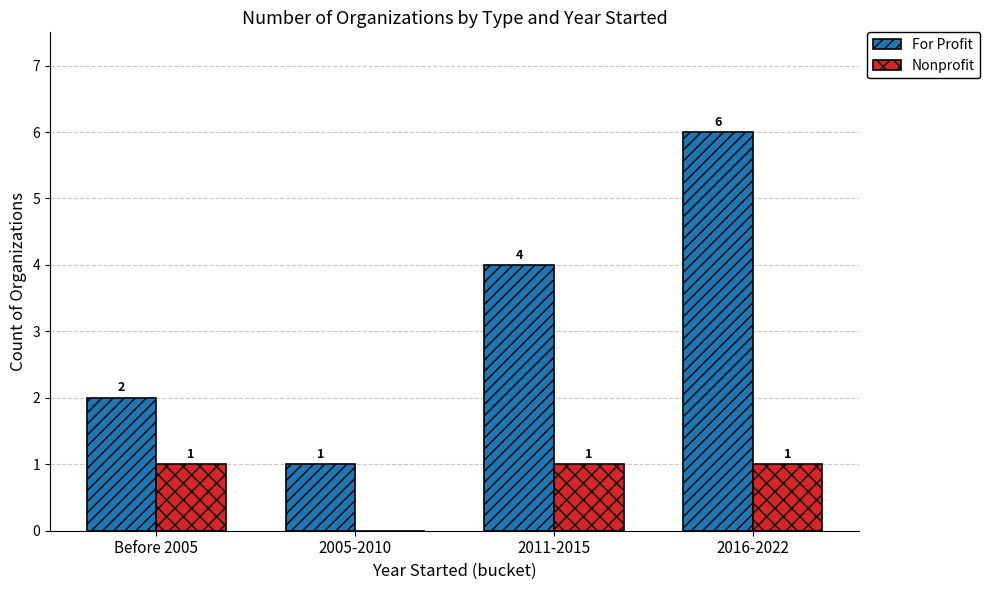

Which series has the largest range (max minus min)?

For Profit